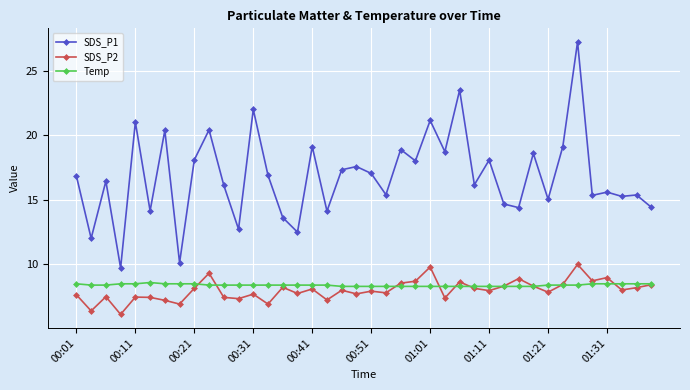

Which series has the largest total across all categories?

SDS_P1